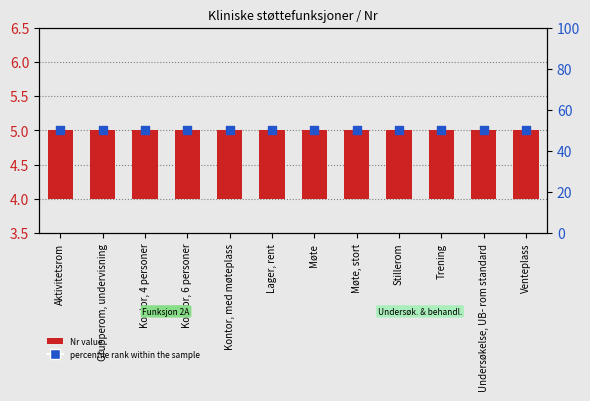

Which series has the largest Y range (max minus min)?

Nr value